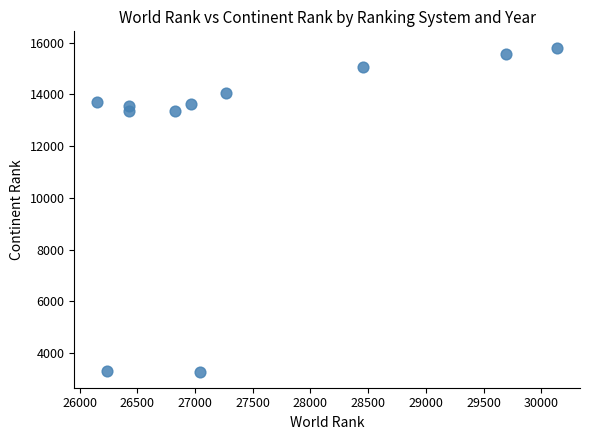

What is the average Y value?

12246